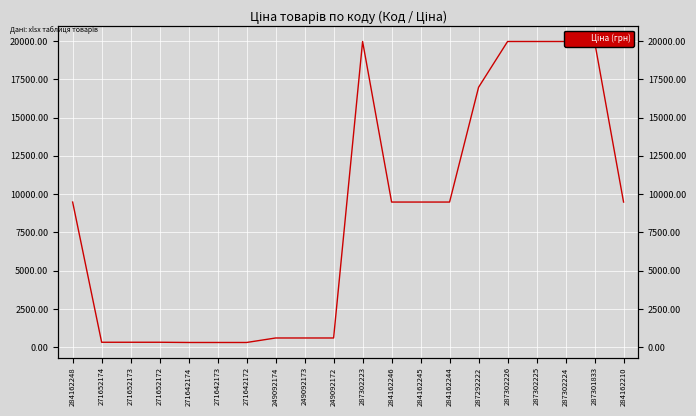

Approximately how many times larger is the value at 287302225 compared to 271642172?

64.3